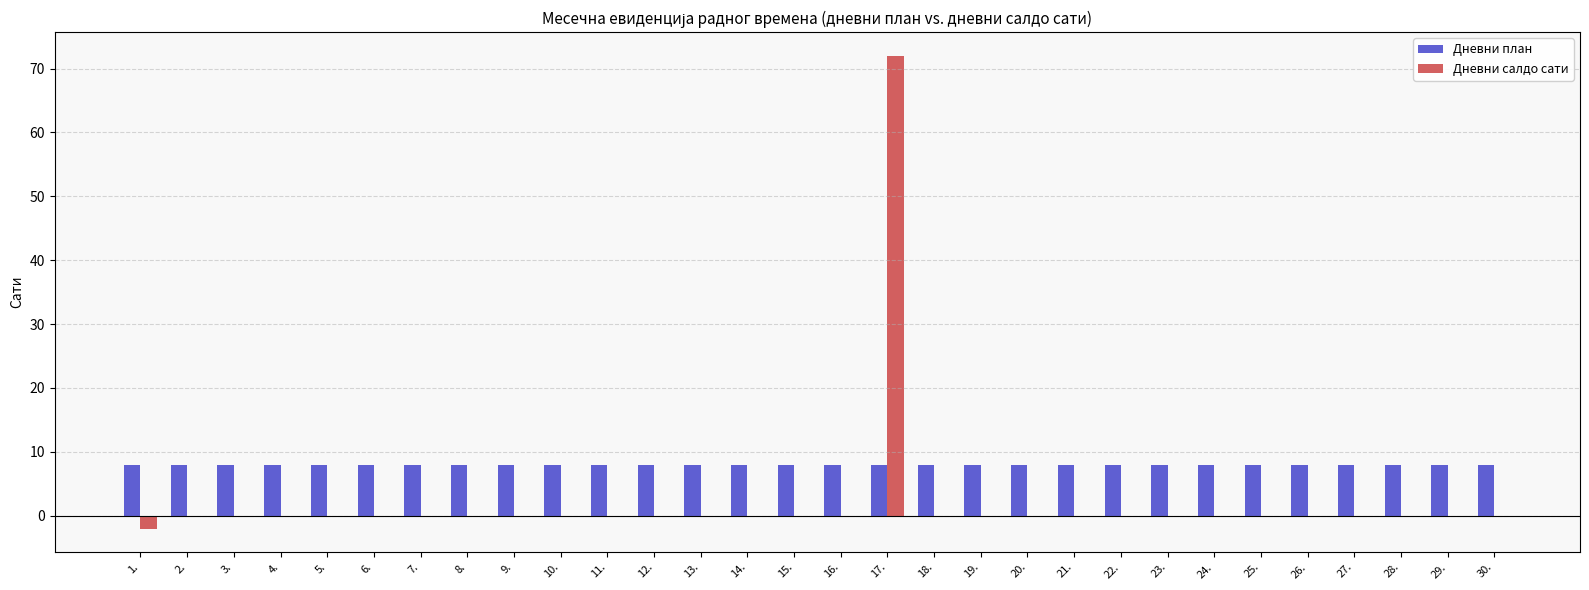

Reading right to left, what are all the values shown in this chart?

Дневни план: 30.=8	29.=8	28.=8	27.=8	26.=8	25.=8	24.=8	23.=8	22.=8	21.=8	20.=8	19.=8	18.=8	17.=8	16.=8	15.=8	14.=8	13.=8	12.=8	11.=8	10.=8	9.=8	8.=8	7.=8	6.=8	5.=8	4.=8	3.=8	2.=8	1.=8
Дневни салдо сати: 30.=0	29.=0	28.=0	27.=0	26.=0	25.=0	24.=0	23.=0	22.=0	21.=0	20.=0	19.=0	18.=0	17.=72	16.=0	15.=0	14.=0	13.=0	12.=0	11.=0	10.=0	9.=0	8.=0	7.=0	6.=0	5.=0	4.=0	3.=0	2.=0	1.=-2